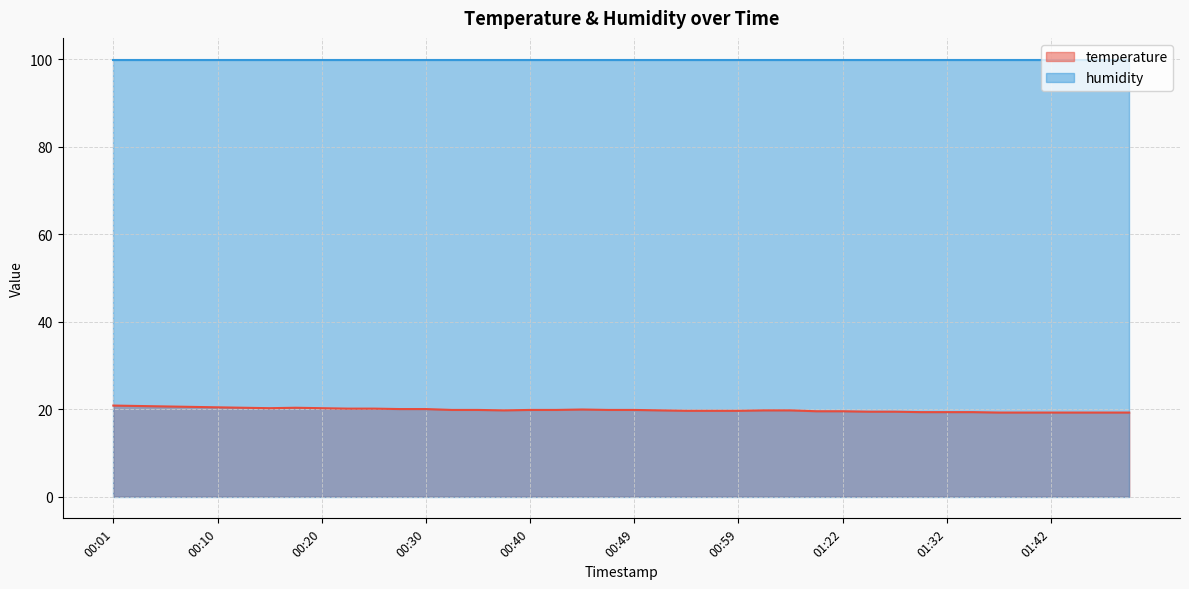

Reading left to right, list all the values displayed in this chart.

20.8	20.7	20.6	20.5	20.4	20.3	20.2	20.3	20.2	20.1	20.1	20.0	20.0	19.8	19.8	19.7	19.8	19.8	19.9	19.8	19.8	19.7	19.6	19.6	19.6	19.7	19.7	19.5	19.5	19.4	19.4	19.3	19.3	19.3	19.2	19.2	19.2	19.2	19.2	19.2